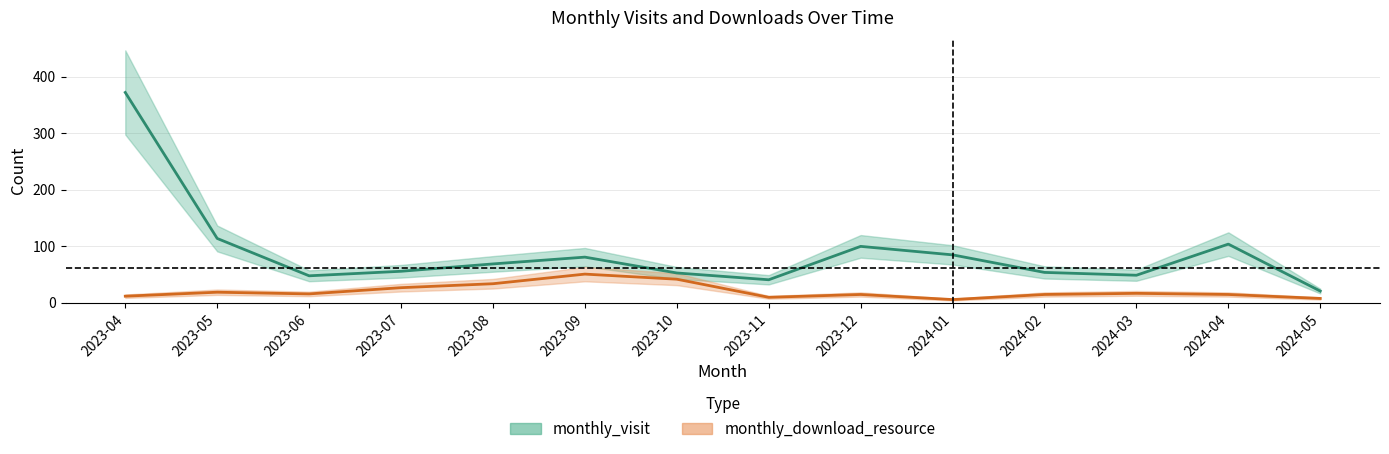

List the series in order of their peak value, highest first.

monthly_visit, monthly_download_resource